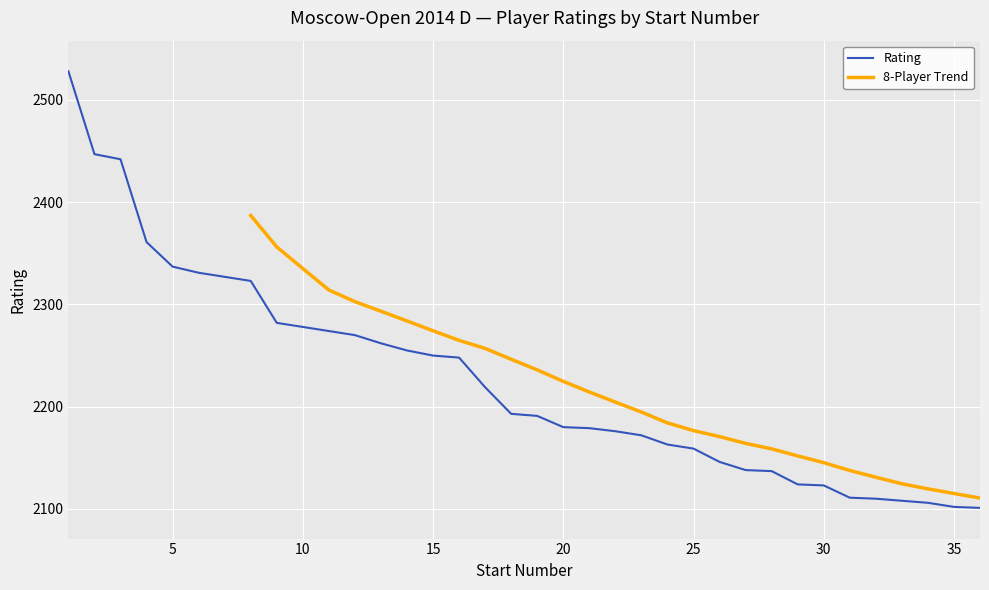

True or false: Rating has a value of 2831 at 30.

False